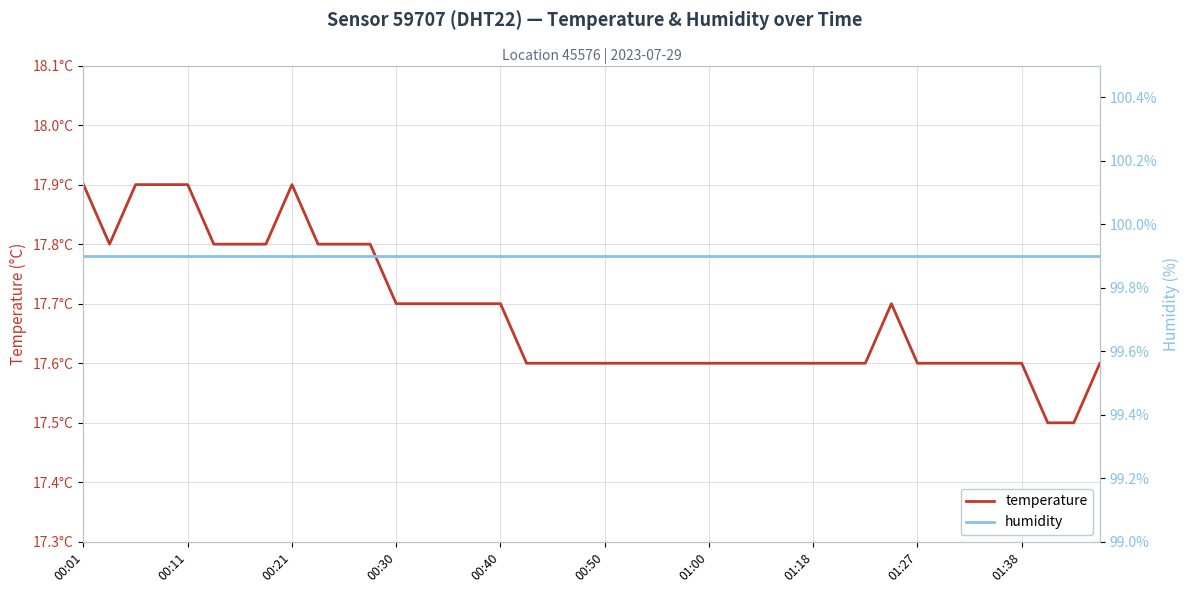

What position from the left is 01:00?

25